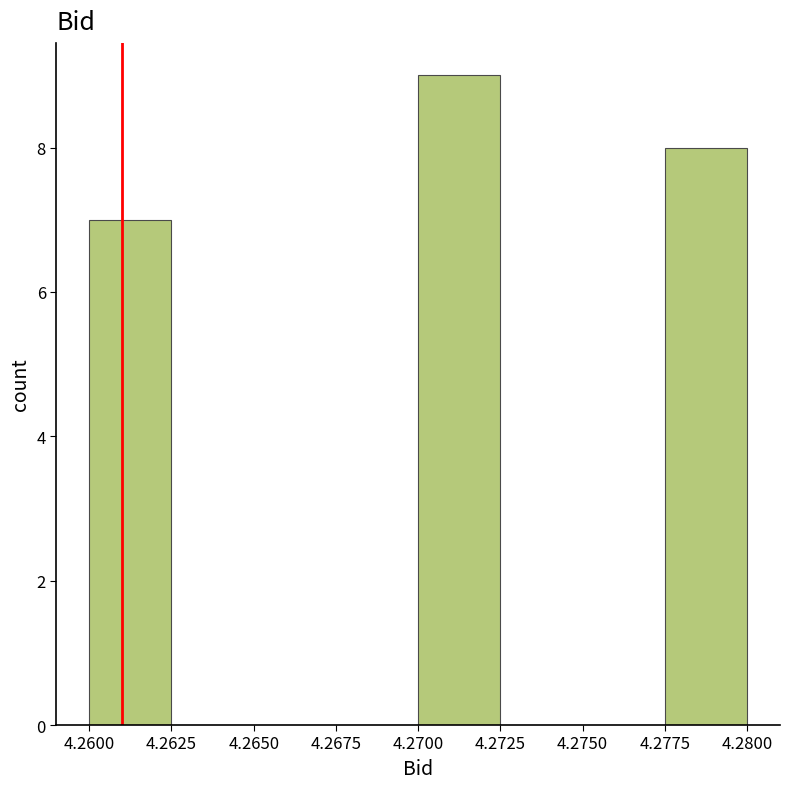

Reading left to right, transcribe this chart: for each bar, give the range it covers on the x-axis and its height. The values are not printed on the chart, so give them approximately, as read against the axis.

4.2600 to 4.2625: 7
4.2625 to 4.2650: 0
4.2650 to 4.2675: 0
4.2675 to 4.2700: 0
4.2700 to 4.2725: 9
4.2725 to 4.2750: 0
4.2750 to 4.2775: 0
4.2775 to 4.2800: 8